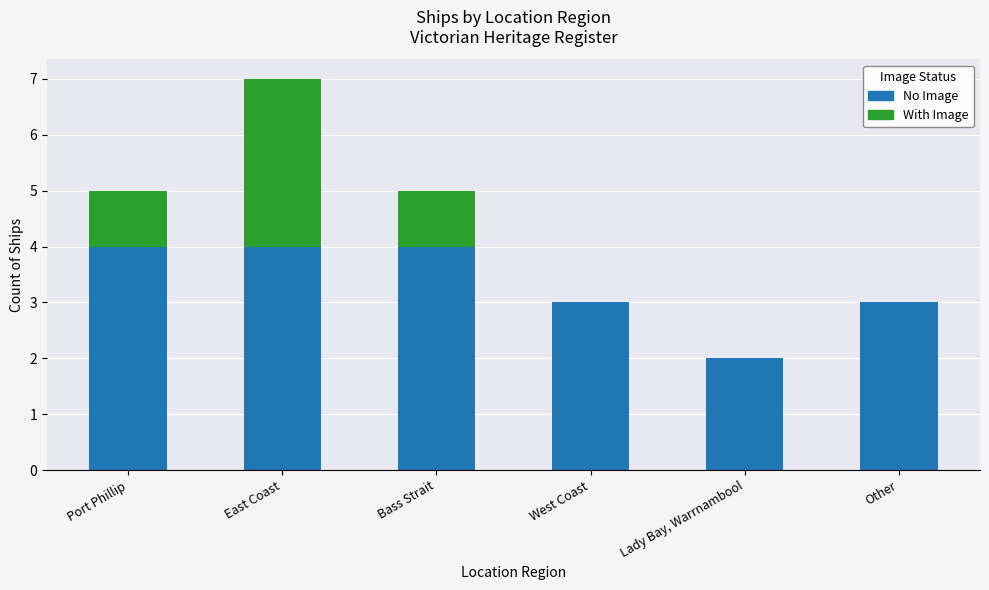

Are the bars horizontal?

No